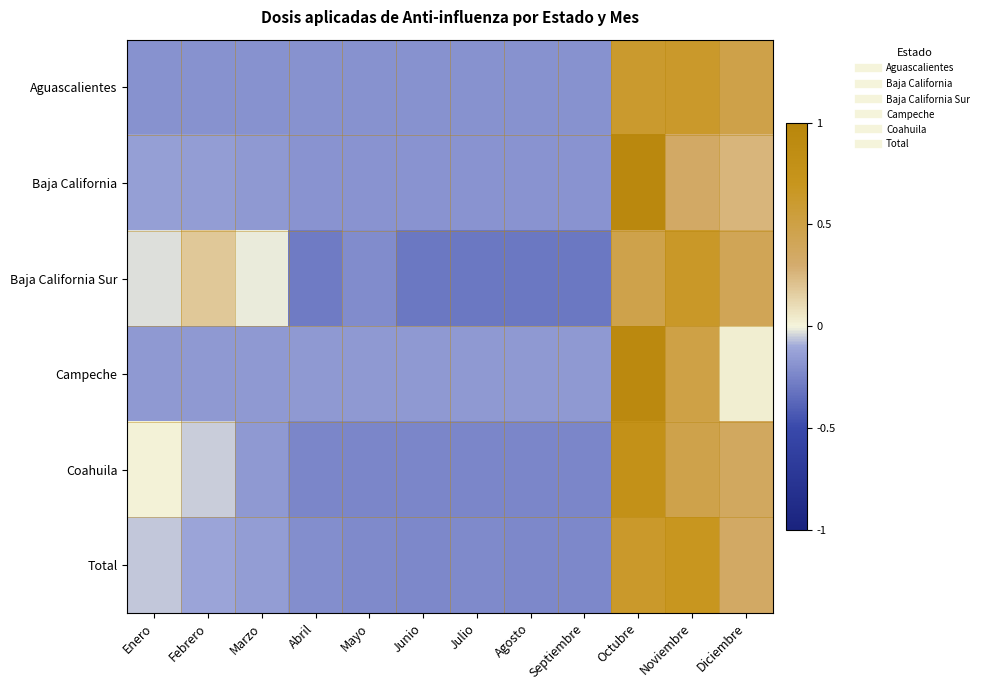

At how many categories does at least one series exceed 0?

5